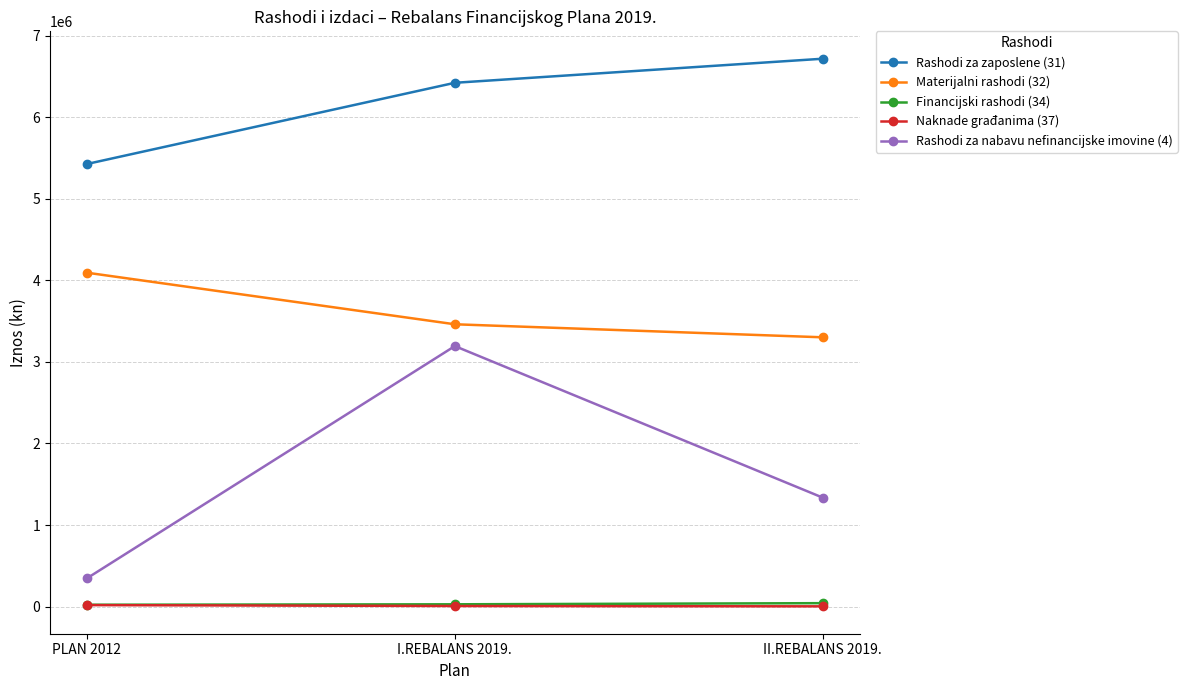

Does the chart have visible grid lines?

Yes